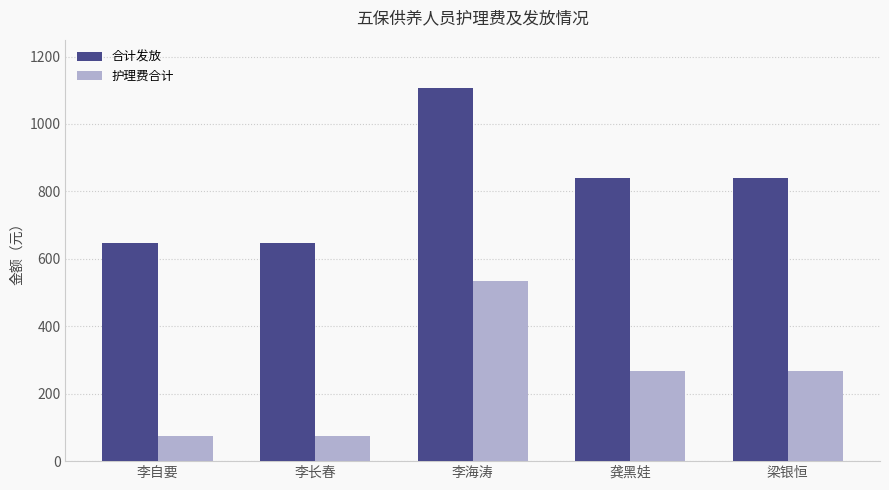

At which category does the chart reach its peak across all series?

李海涛